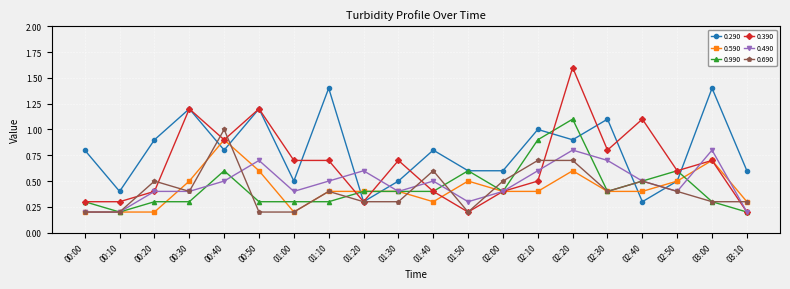

The value of 0.290 at 00:20 is 0.5. True or false?

False